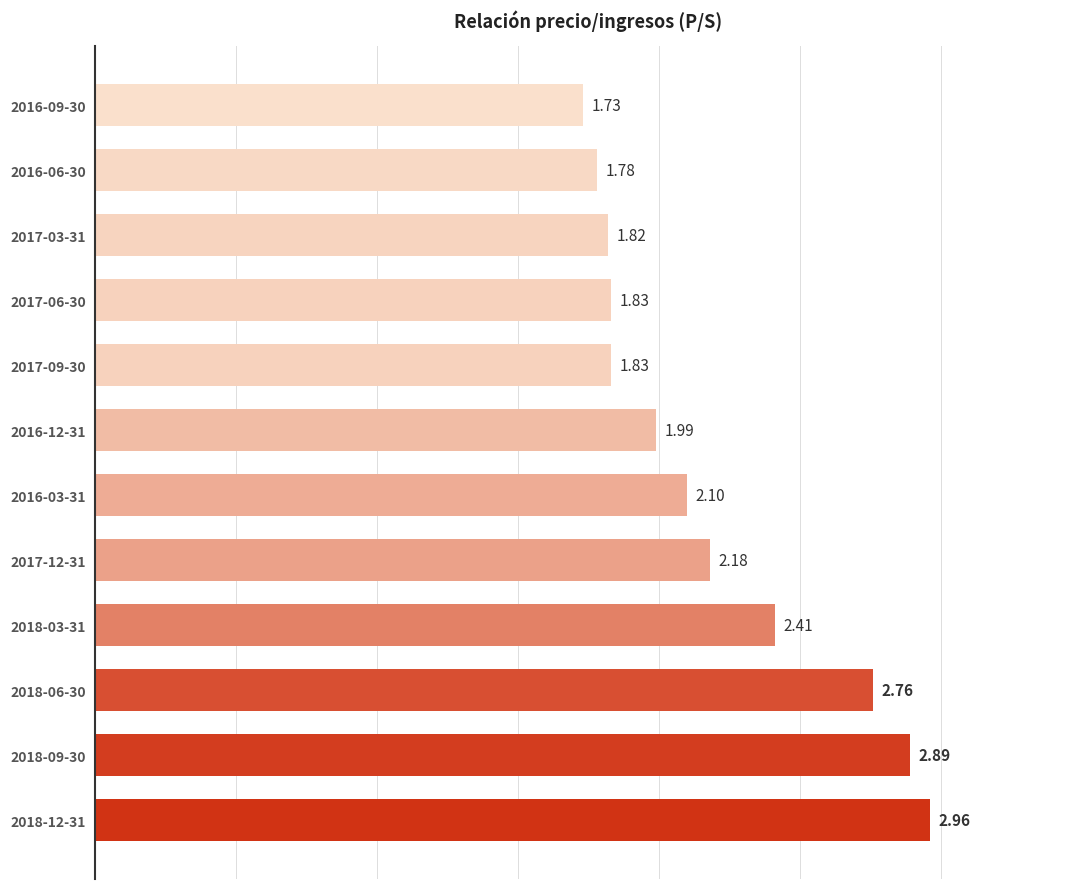

How many data points are above 2?

6